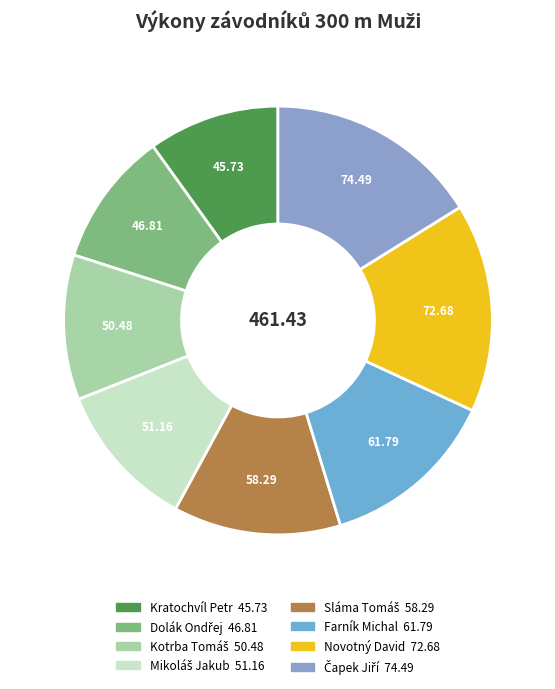

Is it true that Kratochvíl Petr is 1% of the pie?

False